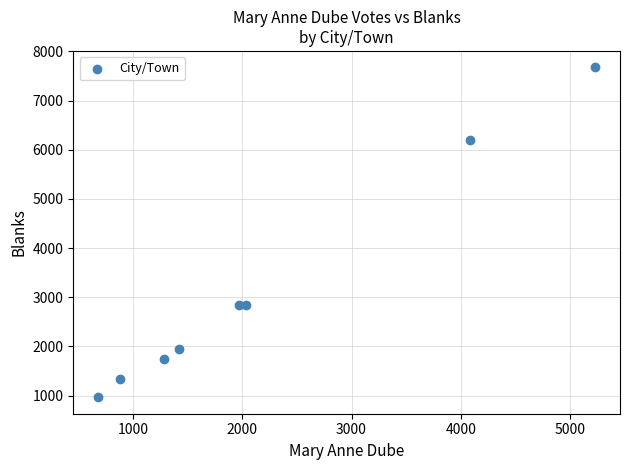

What is the range of X values (max minus min)?

4550